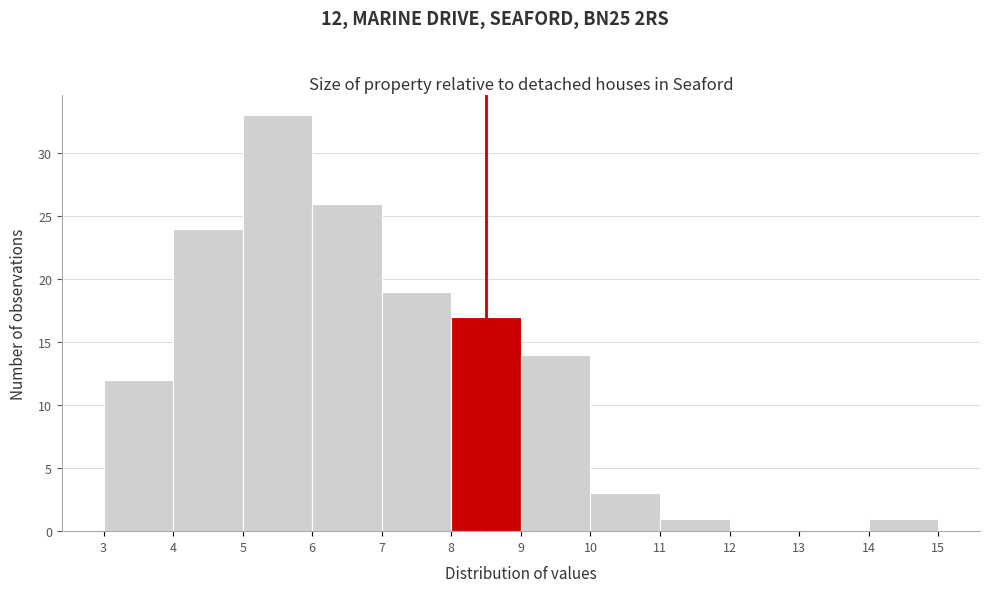

Which range on the x-axis has the tallest bar?

5 to 6